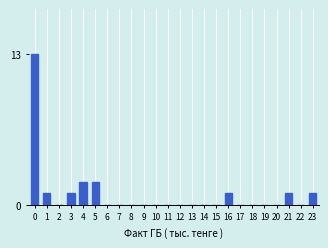

Reading left to right, what are all the values shown in this chart?

0=13	1=1	2=0	3=1	4=2	5=2	6=0	7=0	8=0	9=0	10=0	11=0	12=0	13=0	14=0	15=0	16=1	17=0	18=0	19=0	20=0	21=1	22=0	23=1